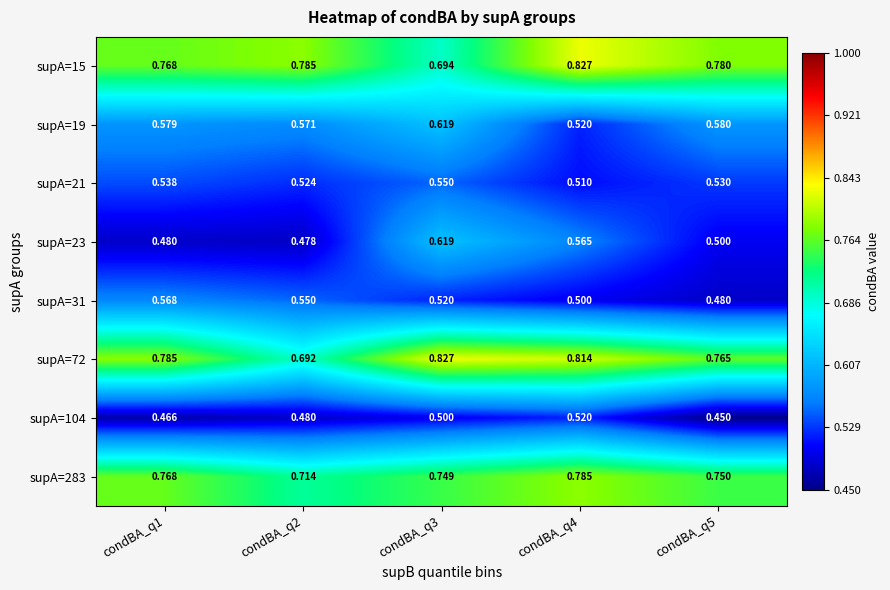

At how many categories does at least one series exceed 0?

5